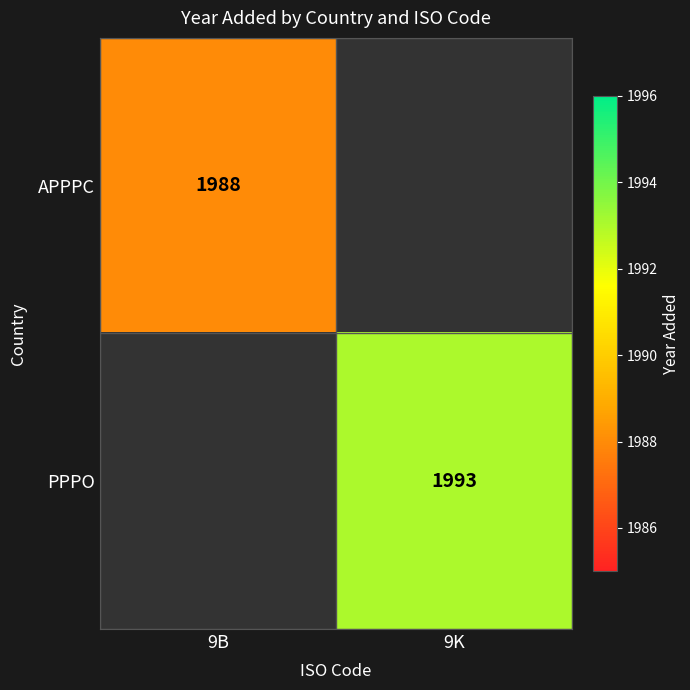

The value of APPPC at 9B is 1146. True or false?

False